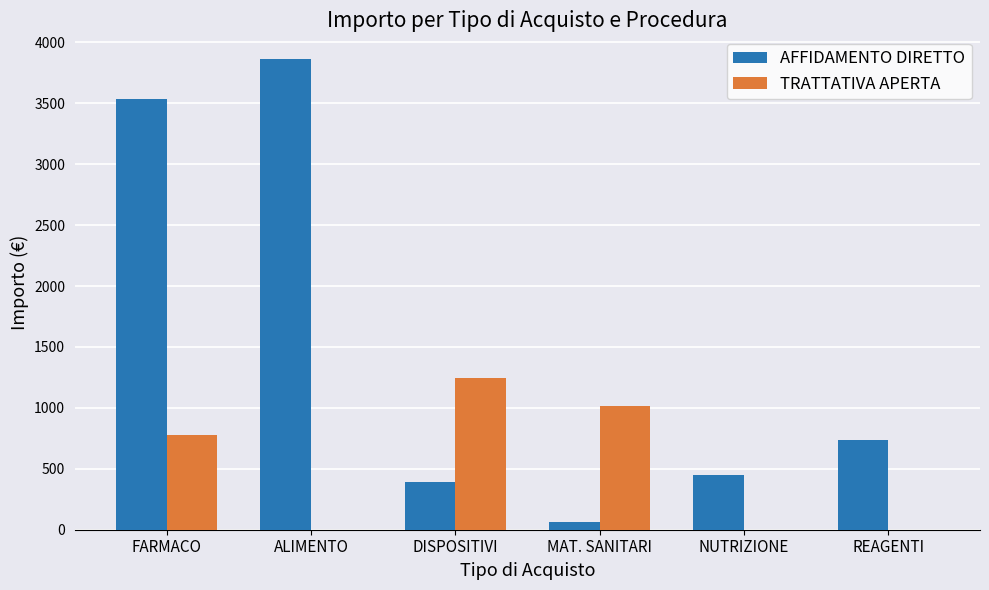

How many groups of bars are there?

6